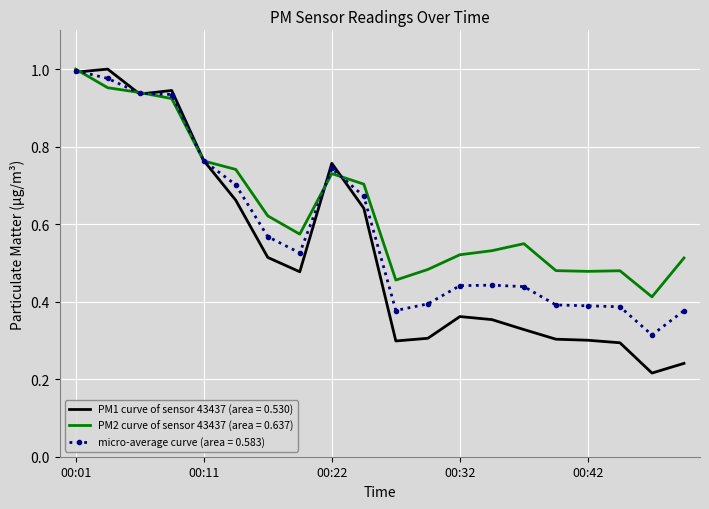

Which series has the largest total across all categories?

PM2 curve of sensor 43437 (area = 0.637)